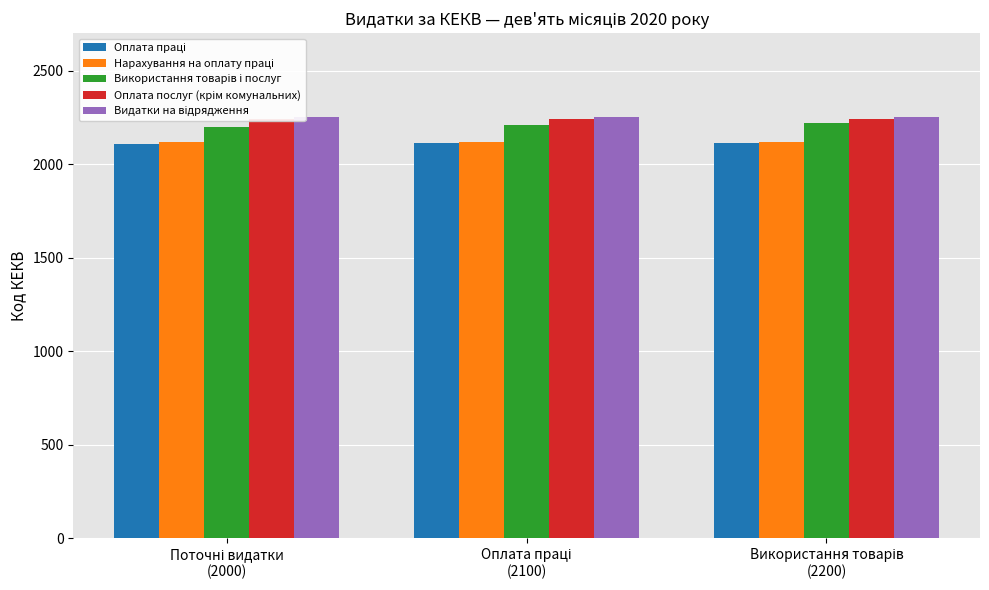

Which series has the widest spread of values?

Використання товарів і послуг